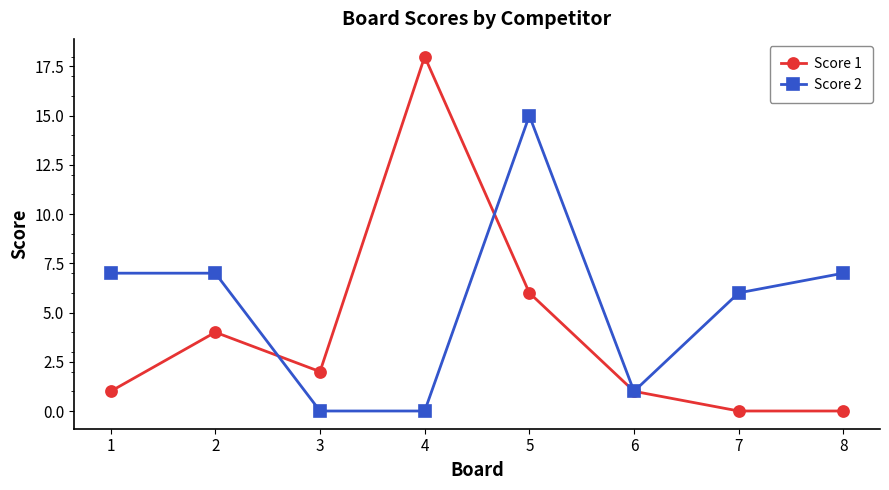

Is the value of Score 2 at 4 greater than the value of Score 1 at 3?

No